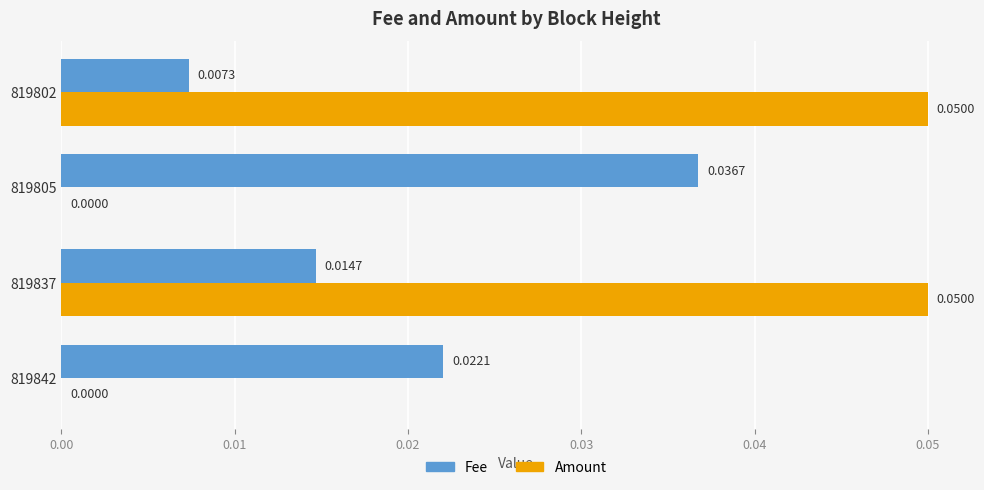

Which series has the largest total across all categories?

Amount